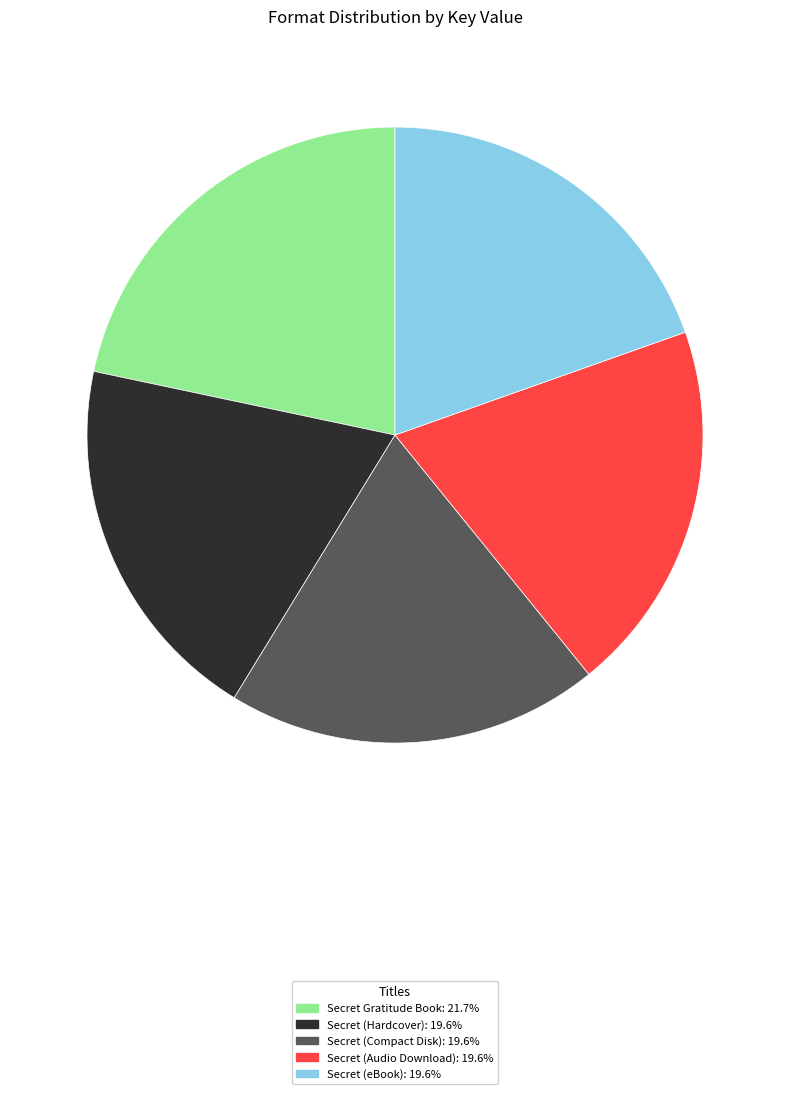

What is the ratio of the value at Secret Gratitude Book to the value at Secret (Audio Download)?

1.1